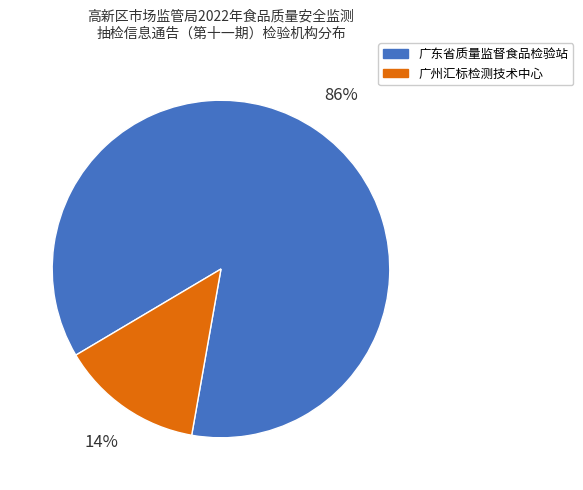

To the nearest percent, what is the combined percentage of 广州汇标检测技术中心 and 广东省质量监督食品检验站?

100%